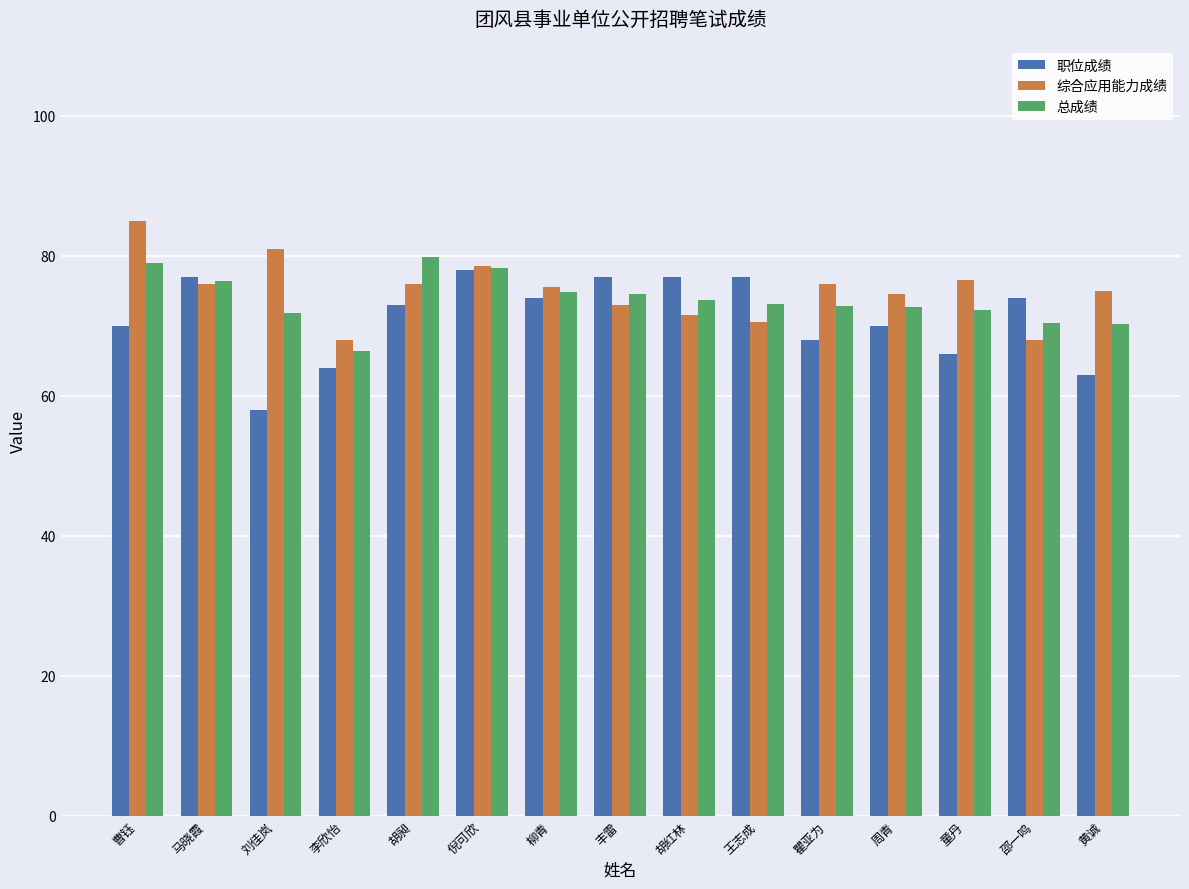

Rank the series by their maximum value, from highest to lowest.

综合应用能力成绩, 总成绩, 职位成绩